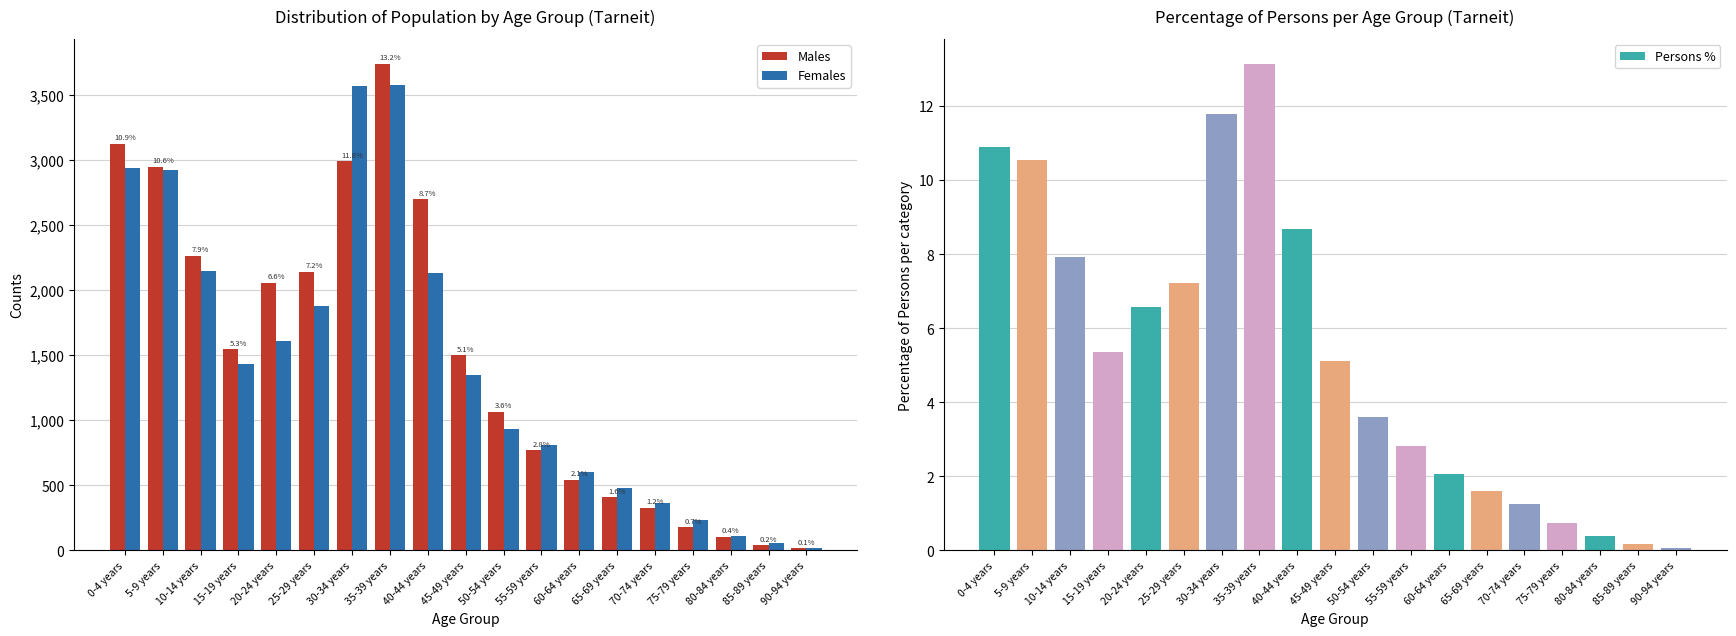

Reading left to right, what are all the values shown in this chart?

Males: 0-4 years=3123.0	5-9 years=2948.0	10-14 years=2265.0	15-19 years=1545.0	20-24 years=2055.0	25-29 years=2140.0	30-34 years=2987.0	35-39 years=3739.0	40-44 years=2696.0	45-49 years=1499.0	50-54 years=1065.0	55-59 years=770.0	60-64 years=544.0	65-69 years=410.0	70-74 years=327.0	75-79 years=179.0	80-84 years=106.0	85-89 years=40.0	90-94 years=16.0
Females: 0-4 years=2939.0	5-9 years=2924.0	10-14 years=2143.0	15-19 years=1429.0	20-24 years=1606.0	25-29 years=1880.0	30-34 years=3564.0	35-39 years=3575.0	40-44 years=2134.0	45-49 years=1345.0	50-54 years=931.0	55-59 years=807.0	60-64 years=605.0	65-69 years=483.0	70-74 years=363.0	75-79 years=233.0	80-84 years=111.0	85-89 years=58.0	90-94 years=21.0
Persons %: 0-4 years=10.9	5-9 years=10.6	10-14 years=7.9	15-19 years=5.4	20-24 years=6.6	25-29 years=7.2	30-34 years=11.8	35-39 years=13.2	40-44 years=8.7	45-49 years=5.1	50-54 years=3.6	55-59 years=2.8	60-64 years=2.1	65-69 years=1.6	70-74 years=1.2	75-79 years=0.8	80-84 years=0.4	85-89 years=0.2	90-94 years=0.1